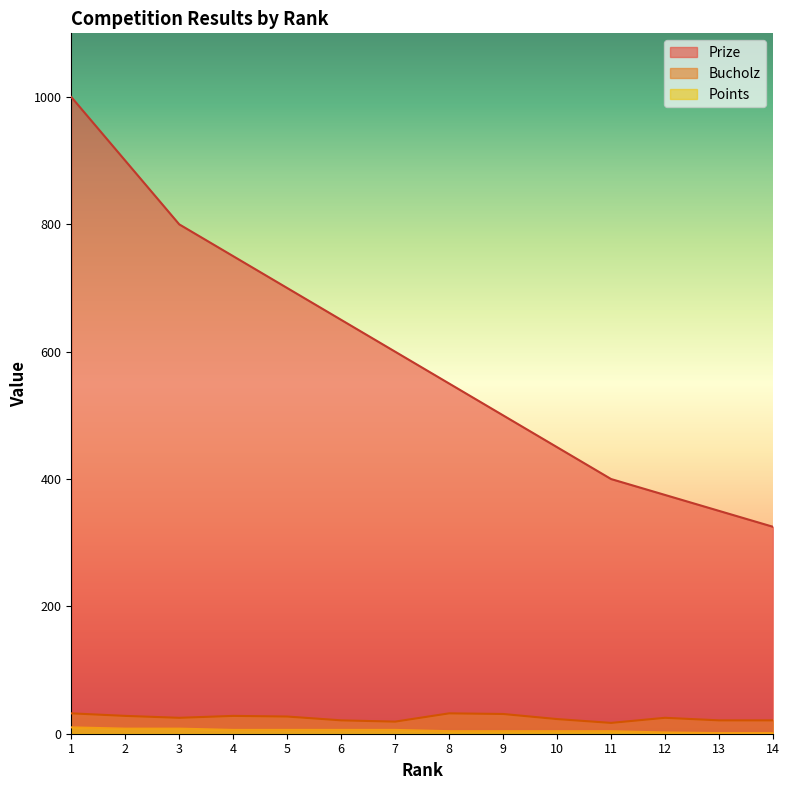

At how many categories does at least one series exceed 173?

14